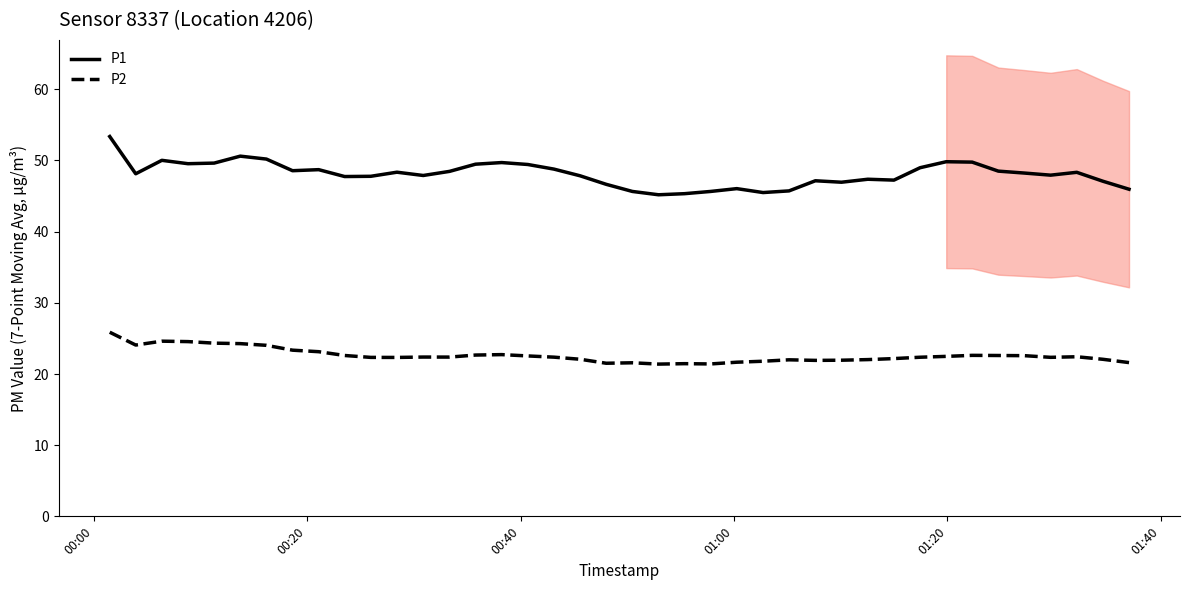

At how many categories does at least one series exceed 39?

40